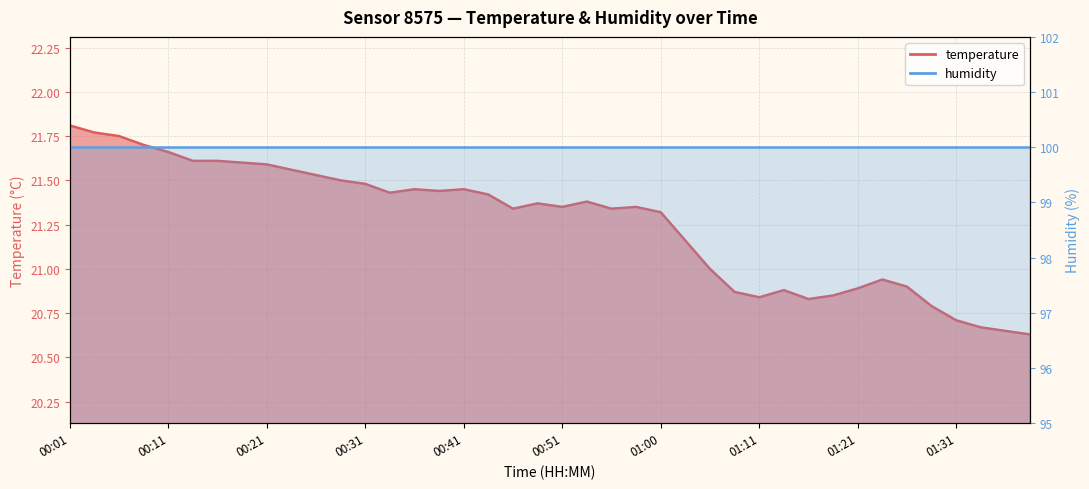

What is the average value?

21.3